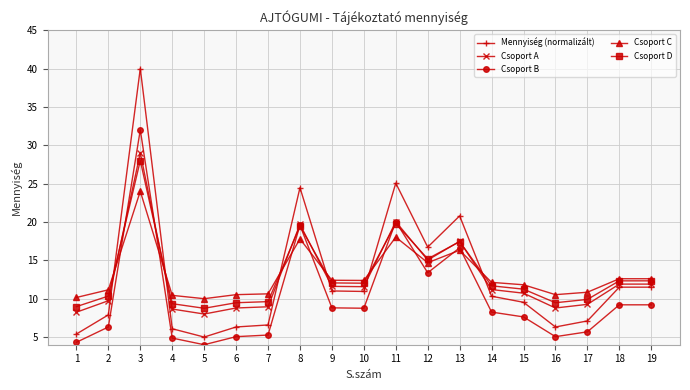

How many data points in Csoport D are less than 11?

8